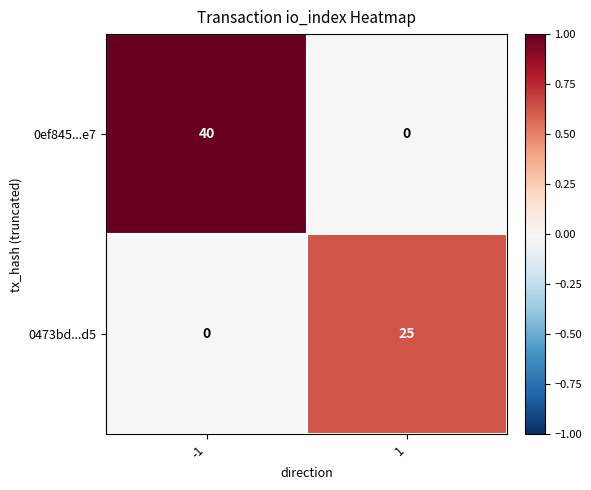

What is the spread (max minus min) of values at 1?

25